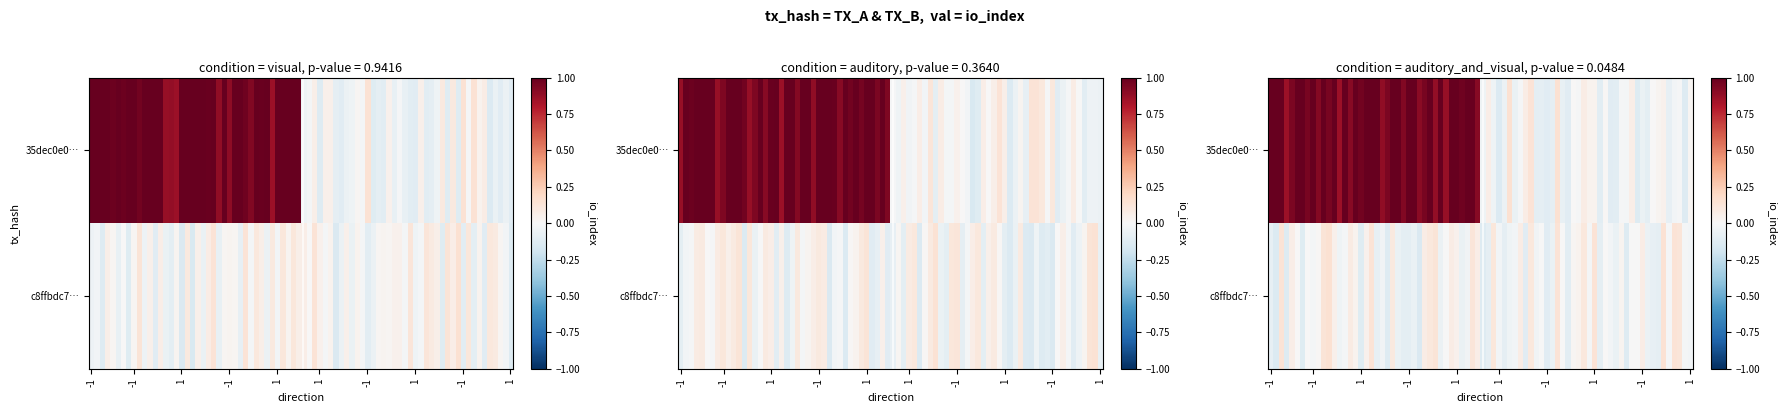

Is the value of c8ffbdc77dc2626e92e1c0315bf1f7b89322be0 at io_index greater than the value of 35dec0e034b42061155132d4df793b3413a6a4f at direction?

Yes